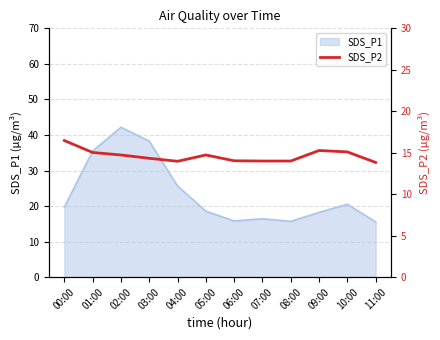

At which label is SDS_P1 closest to 28?

04:00